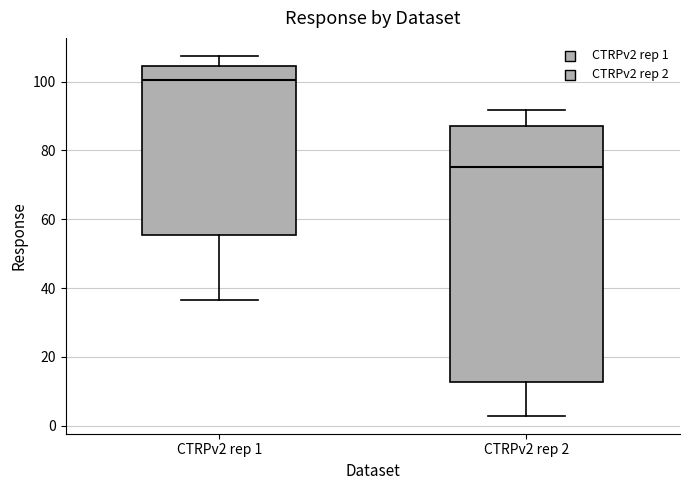

Which box's median line is the lowest?

CTRPv2 rep 2